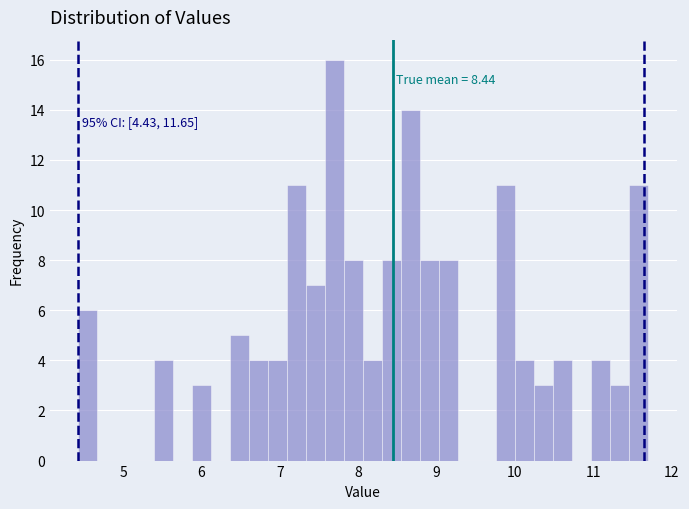

Read against the x-axis, roughly where is the centre of the tallest bar?

7.7